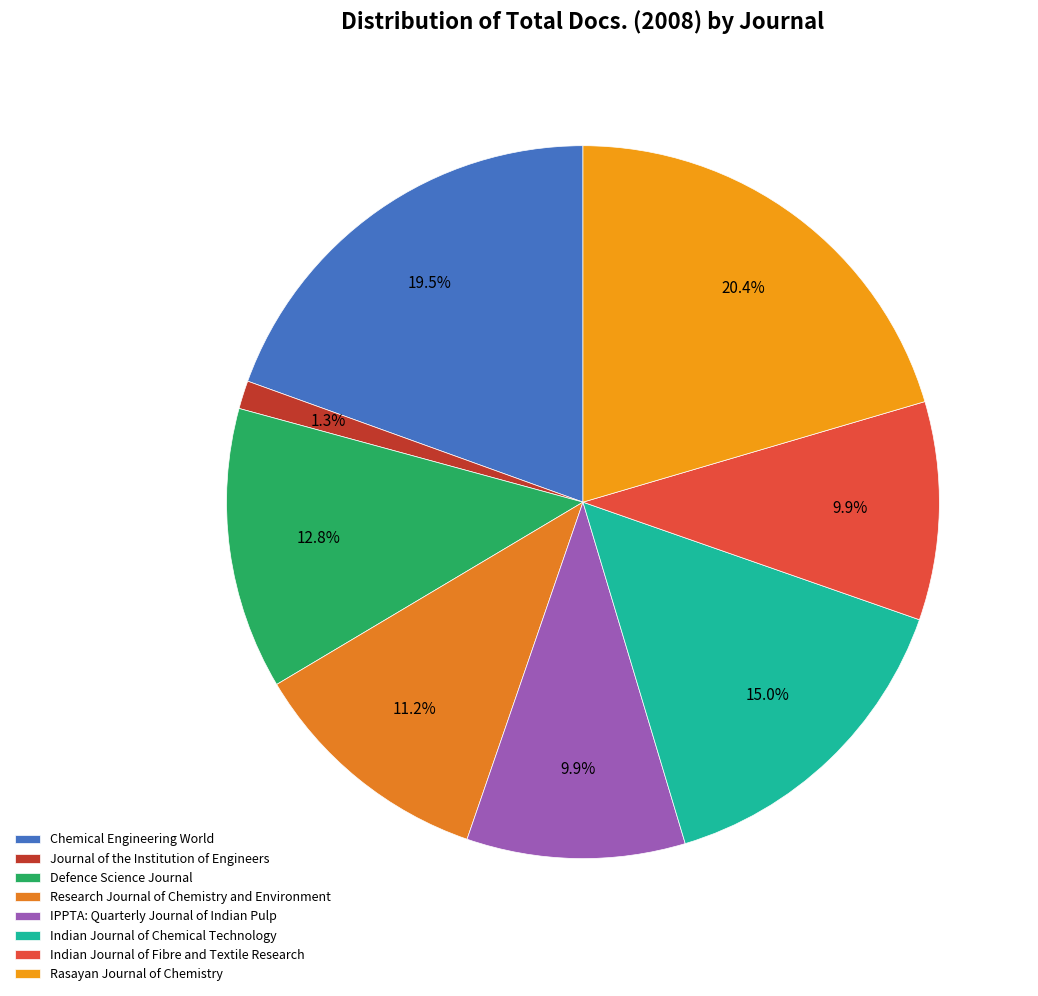

Do Journal of the Institution of Engineers and Rasayan Journal of Chemistry together represent more than half of the pie?

No